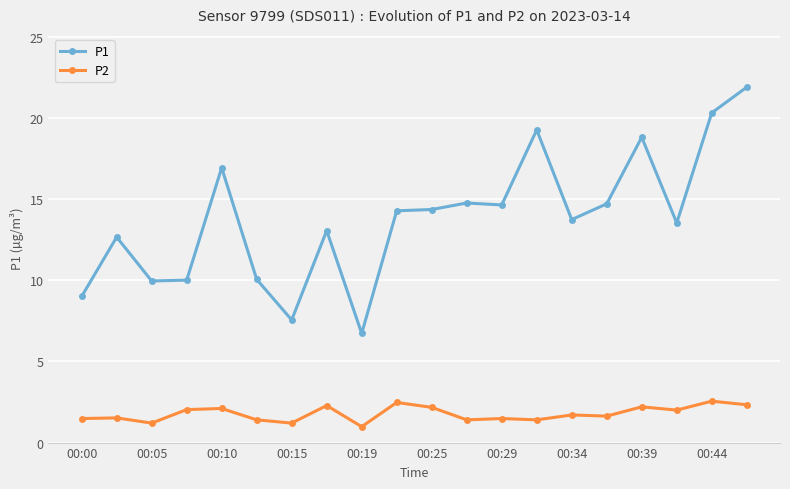

What is the value of the P2 point at the 10th from the left?

2.5